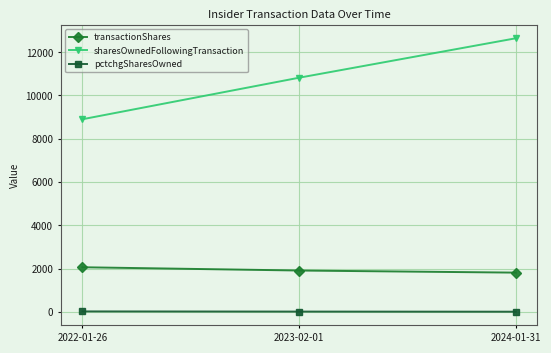

Is it true that pctchgSharesOwned equals 30 at 2022-01-26?

True